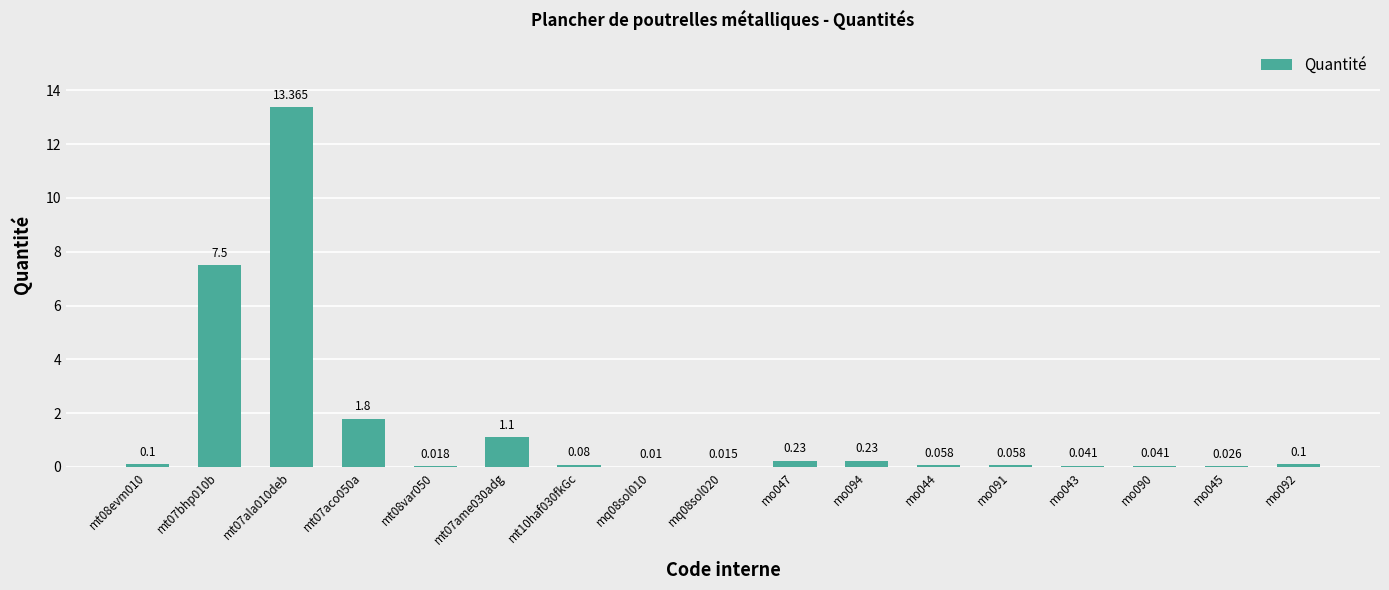

List the labels in order of value, smallest first.

mq08sol010, mq08sol020, mt08var050, mo045, mo043, mo090, mo044, mo091, mt10haf030fkGc, mt08evm010, mo092, mo047, mo094, mt07ame030adg, mt07aco050a, mt07bhp010b, mt07ala010deb